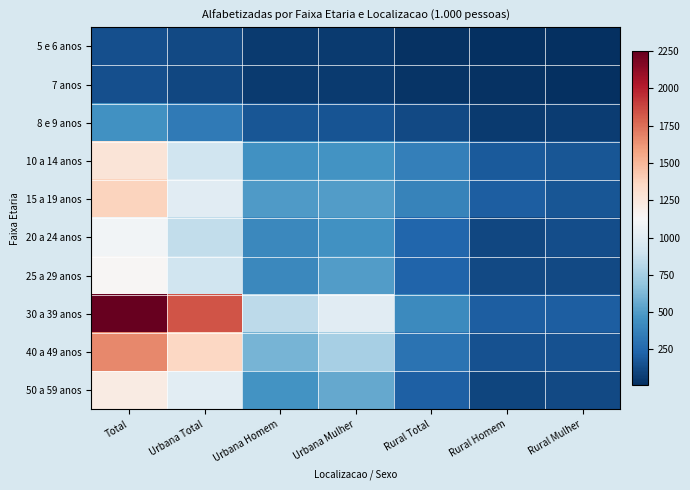

At Urbana Homem, list the series in order from largest to smallest.

30 a 39 anos, 40 a 49 anos, 15 a 19 anos, 50 a 59 anos, 10 a 14 anos, 20 a 24 anos, 25 a 29 anos, 8 e 9 anos, 5 e 6 anos, 7 anos